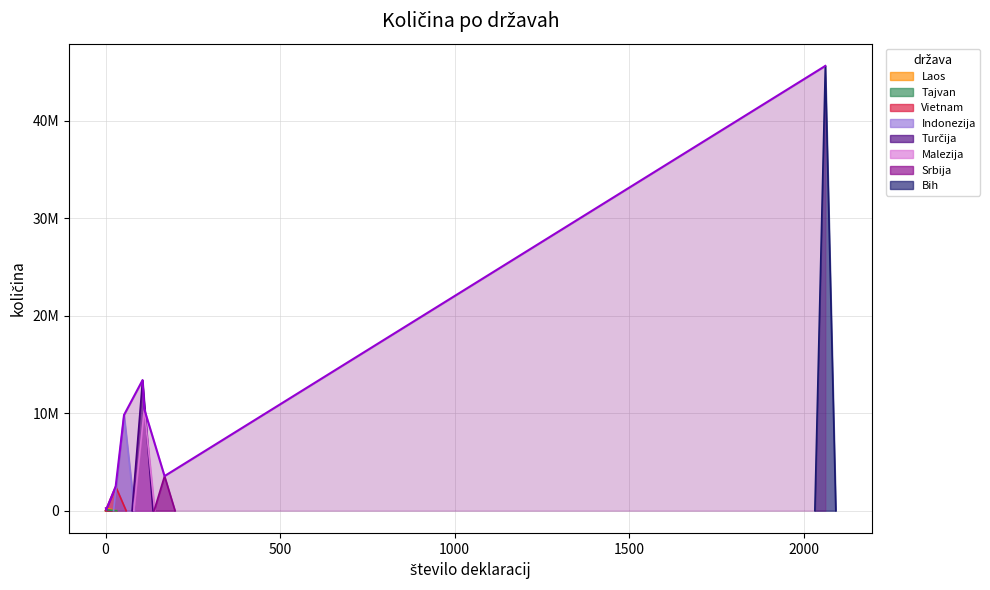

What is the sum of all values?

85594401.4